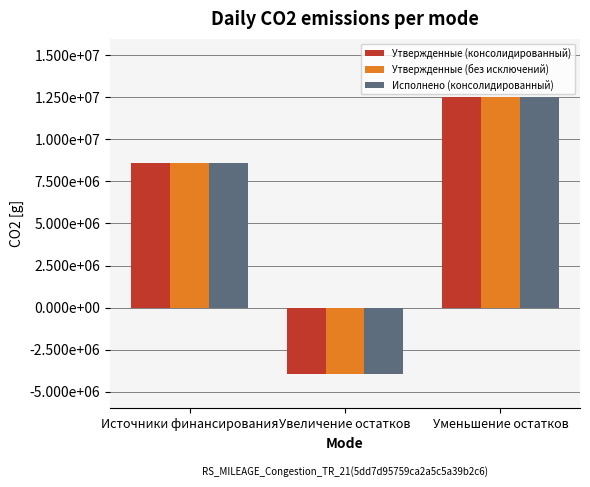

What are all the series names shown in the legend?

Утвержденные (консолидированный), Утвержденные (без исключений), Исполнено (консолидированный)